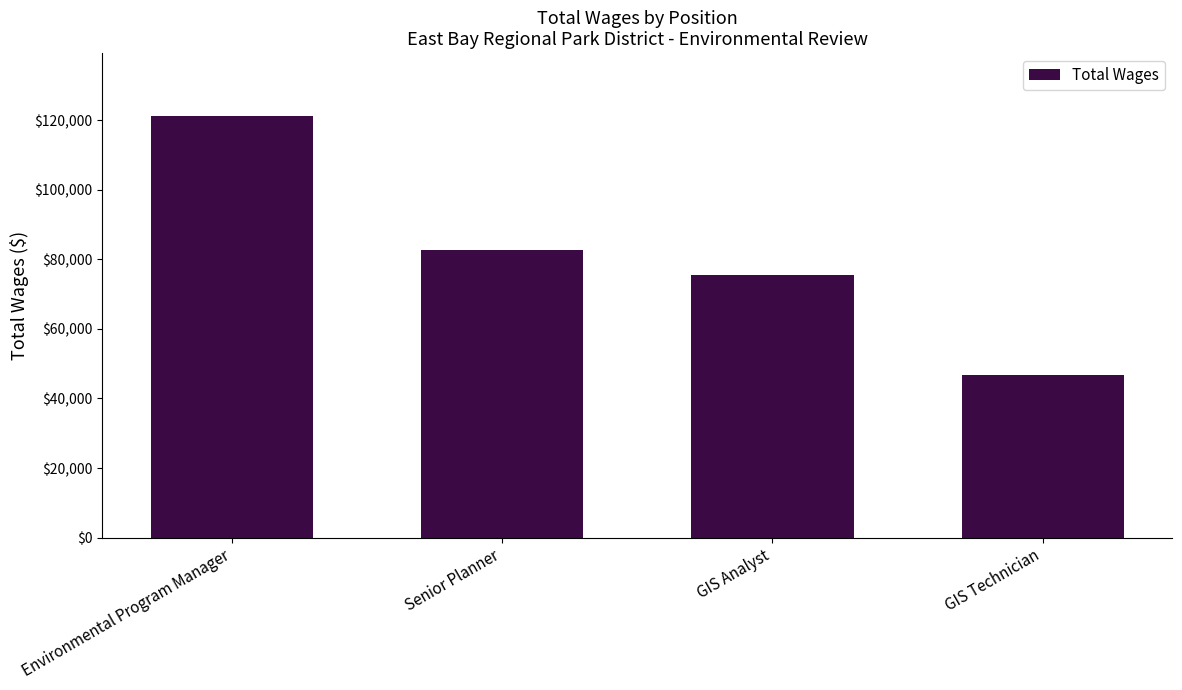

What is the label of the 2nd bar from the left?

Senior Planner